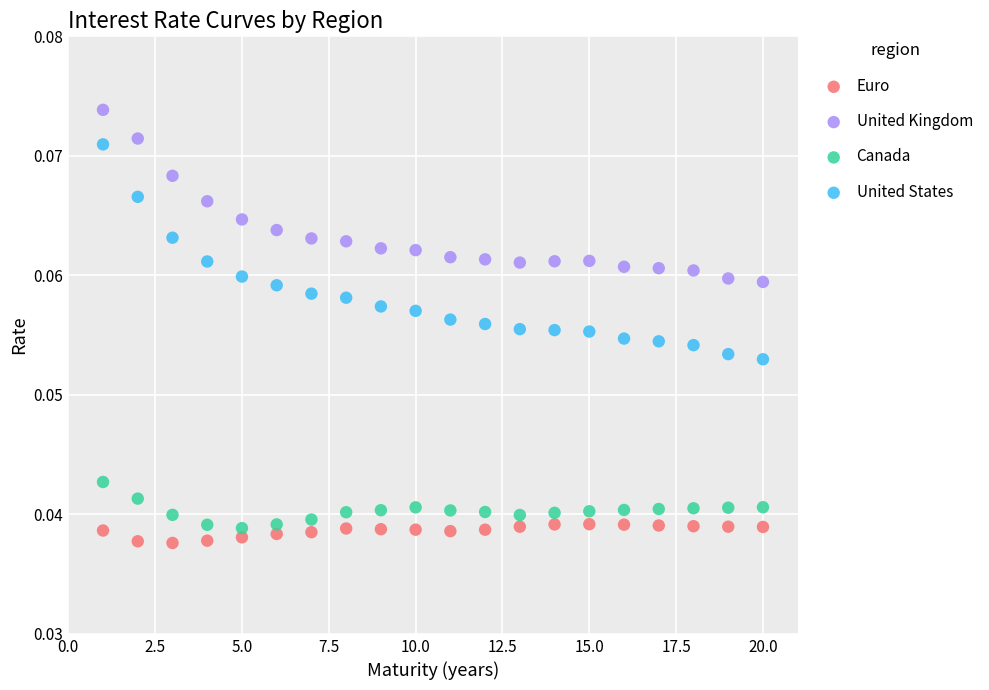

Which series contains the highest Y value?

United Kingdom